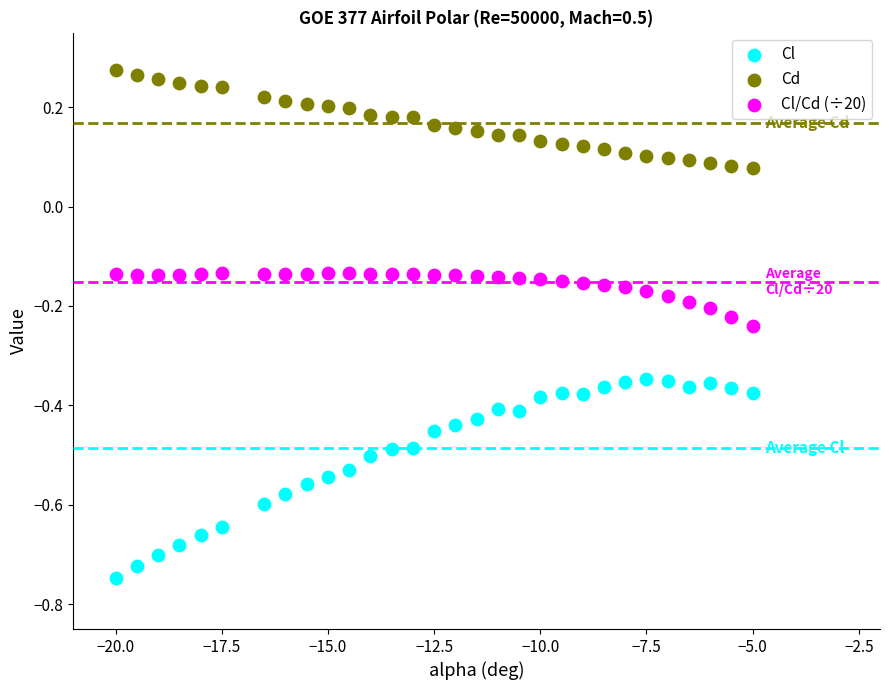

Across all data points, what is the range of X values (max minus min)?

15.0